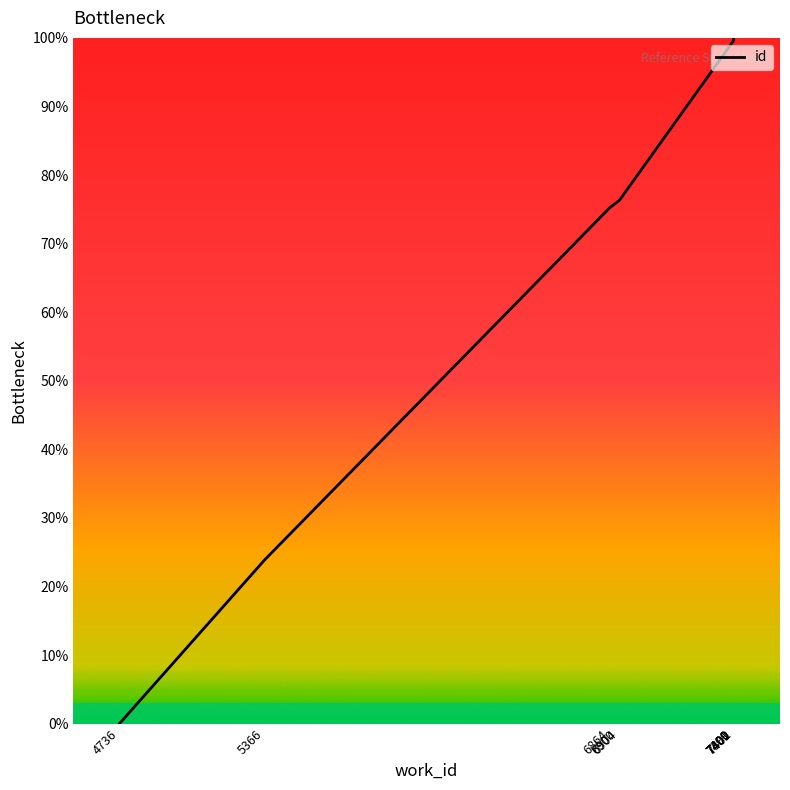

What is the sum of the values at 7402 and 7401?

199.9